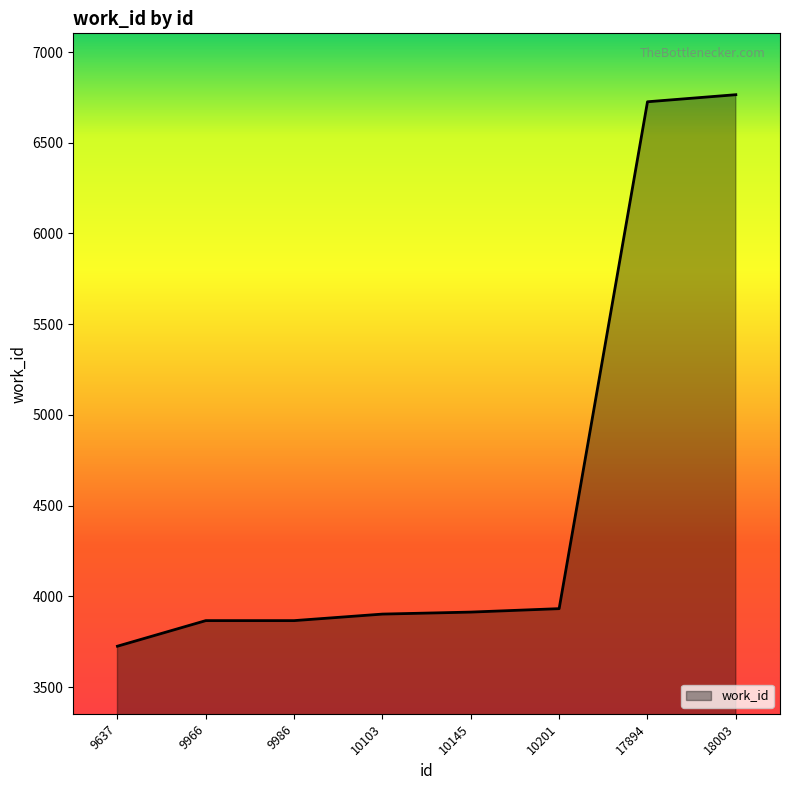

What is the change in value from 10103 to 10145?

+11